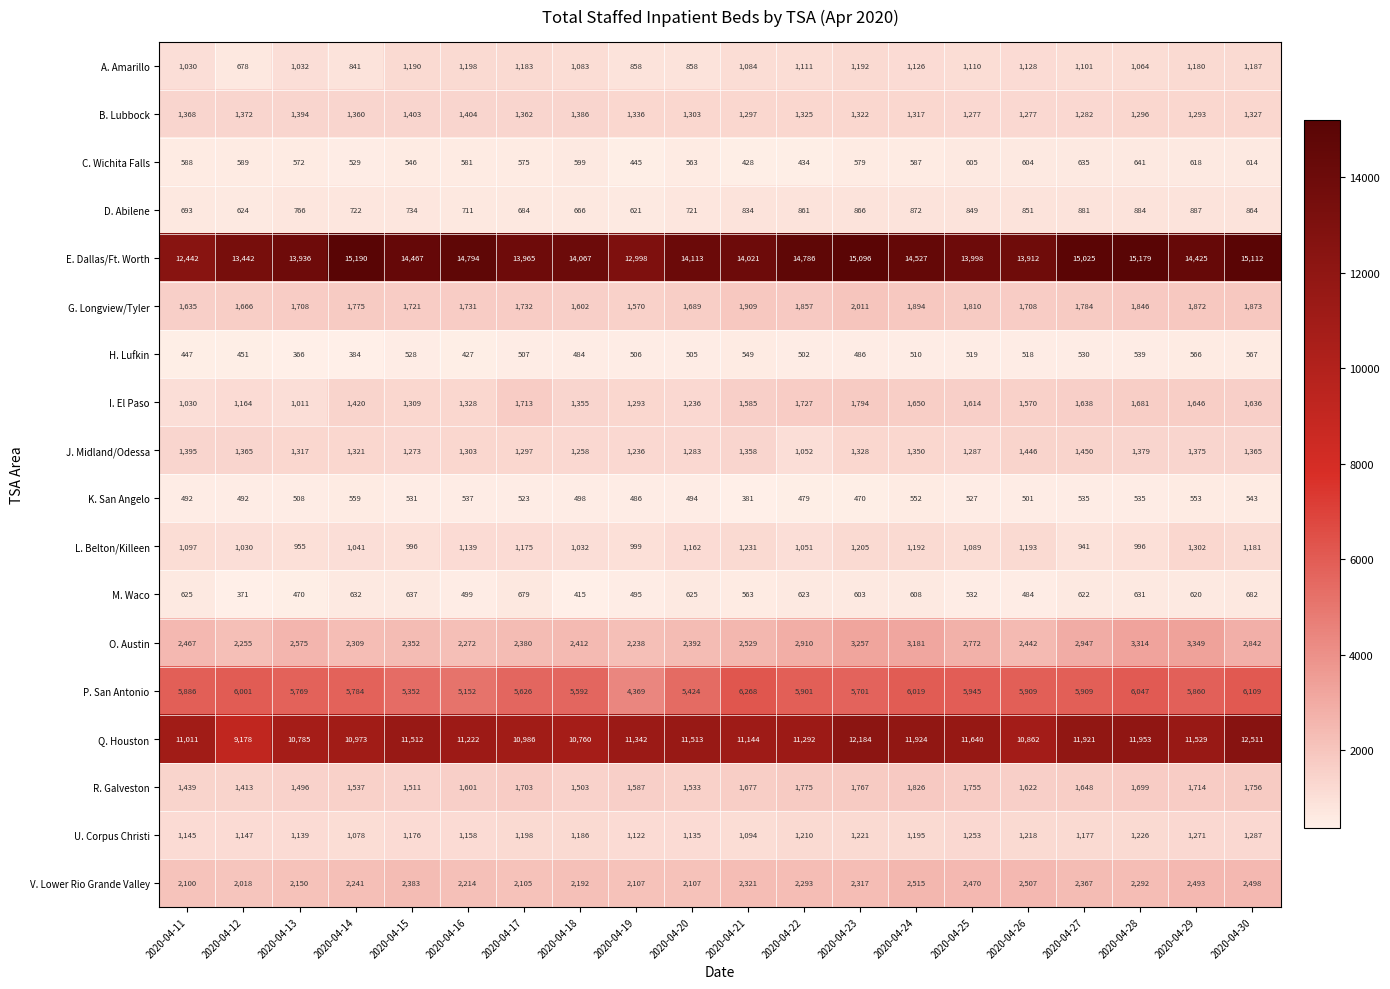

What is the total value across all series at 2020-04-11?

46890